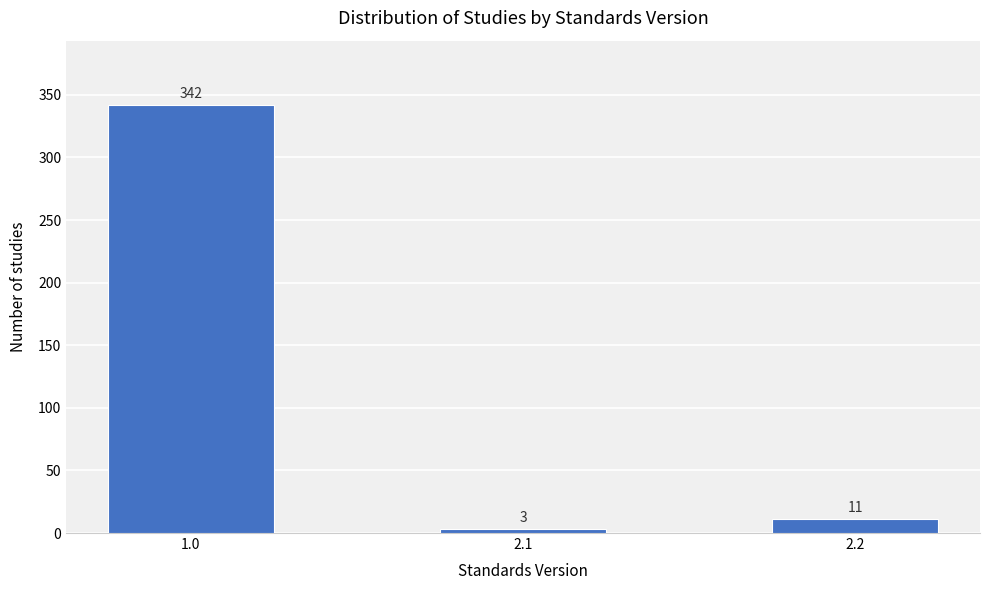

Reading left to right, extract all data points from this chart.

342	3	11